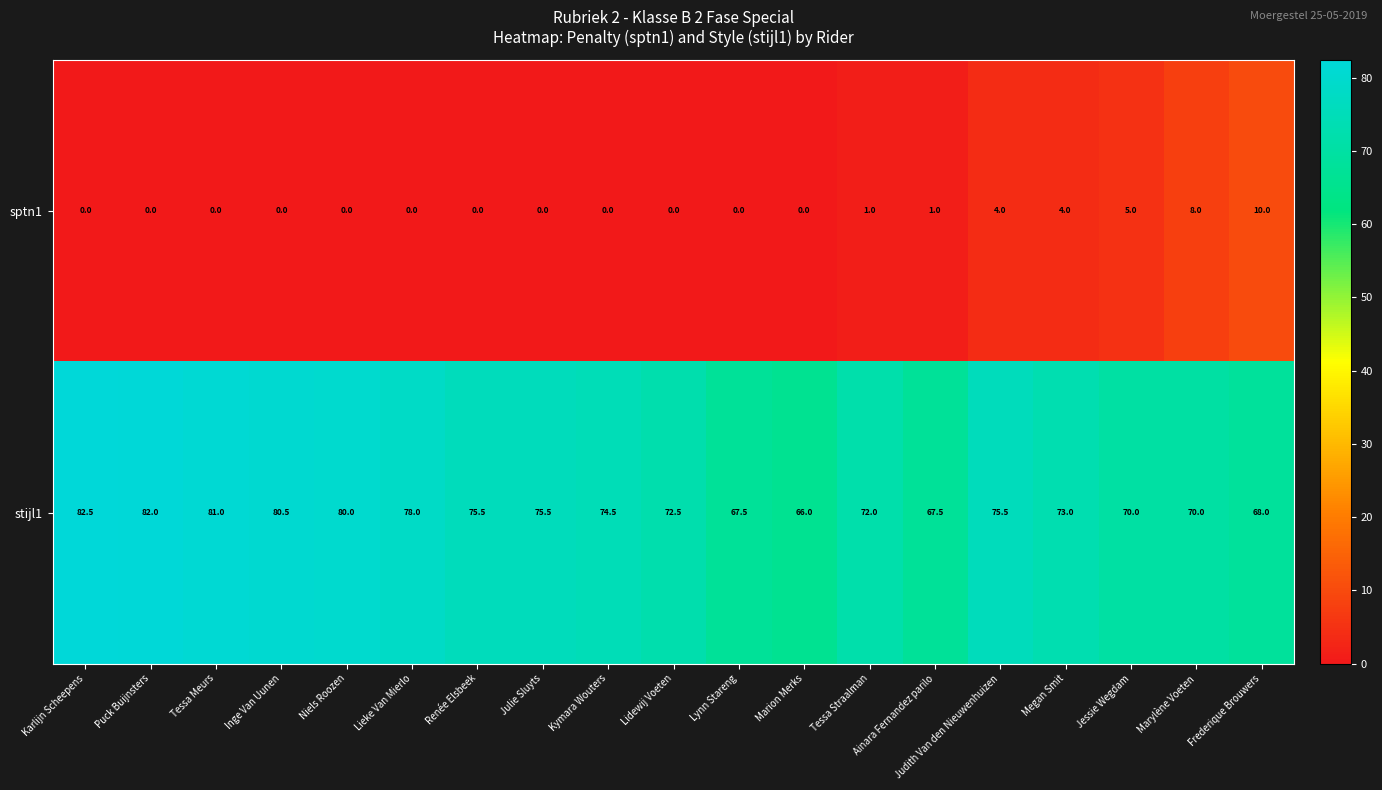

At which label does stijl1 reach its peak?

Karlijn Scheepens